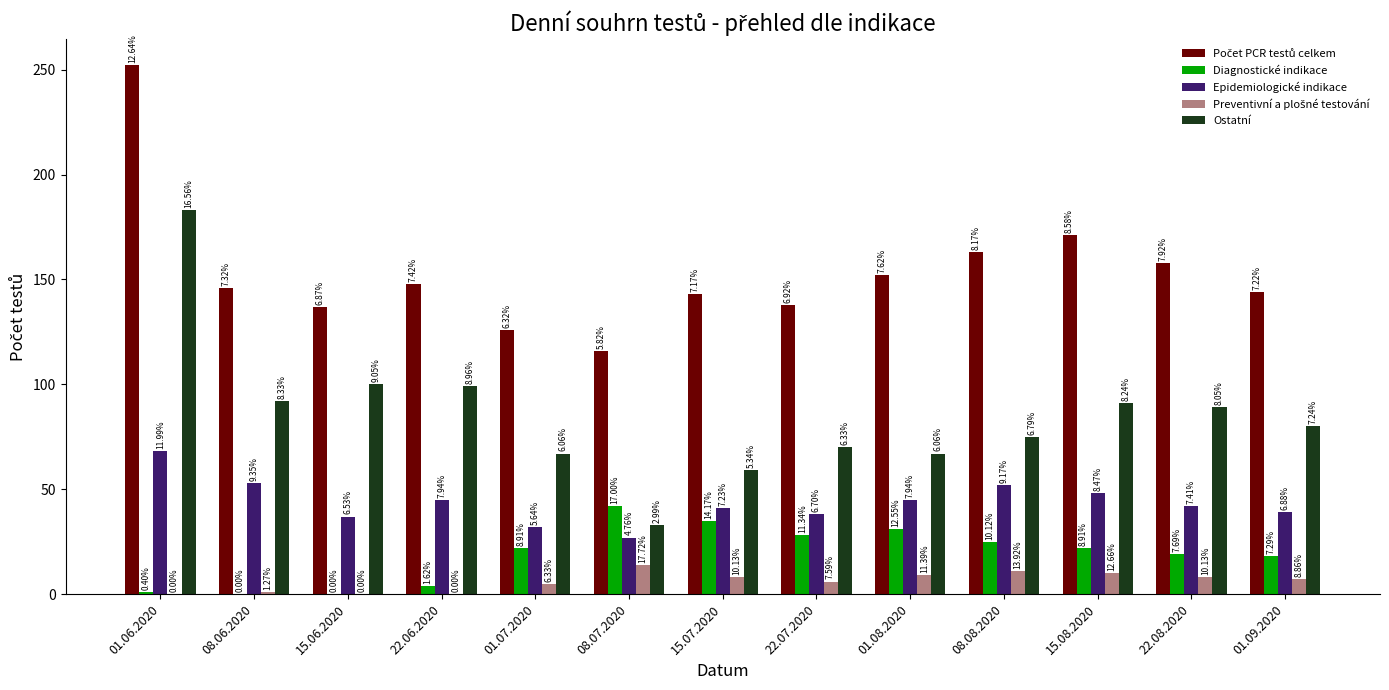

Rank the series by their maximum value, from highest to lowest.

Počet PCR testů celkem, Ostatní, Epidemiologické indikace, Diagnostické indikace, Preventivní a plošné testování